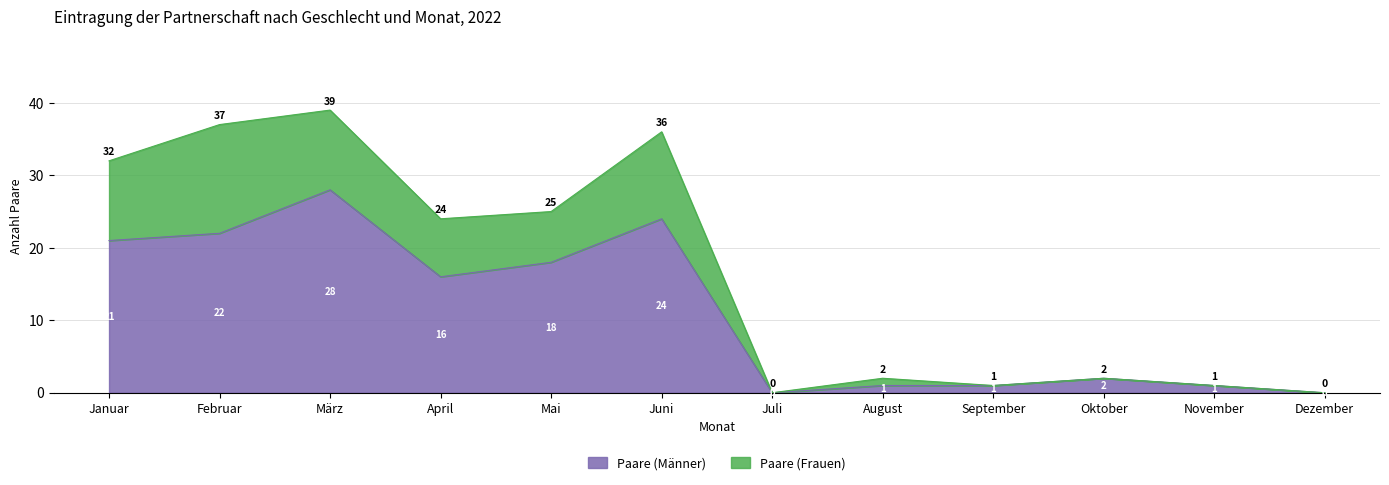

What is the label of the 3rd point from the right?

Oktober